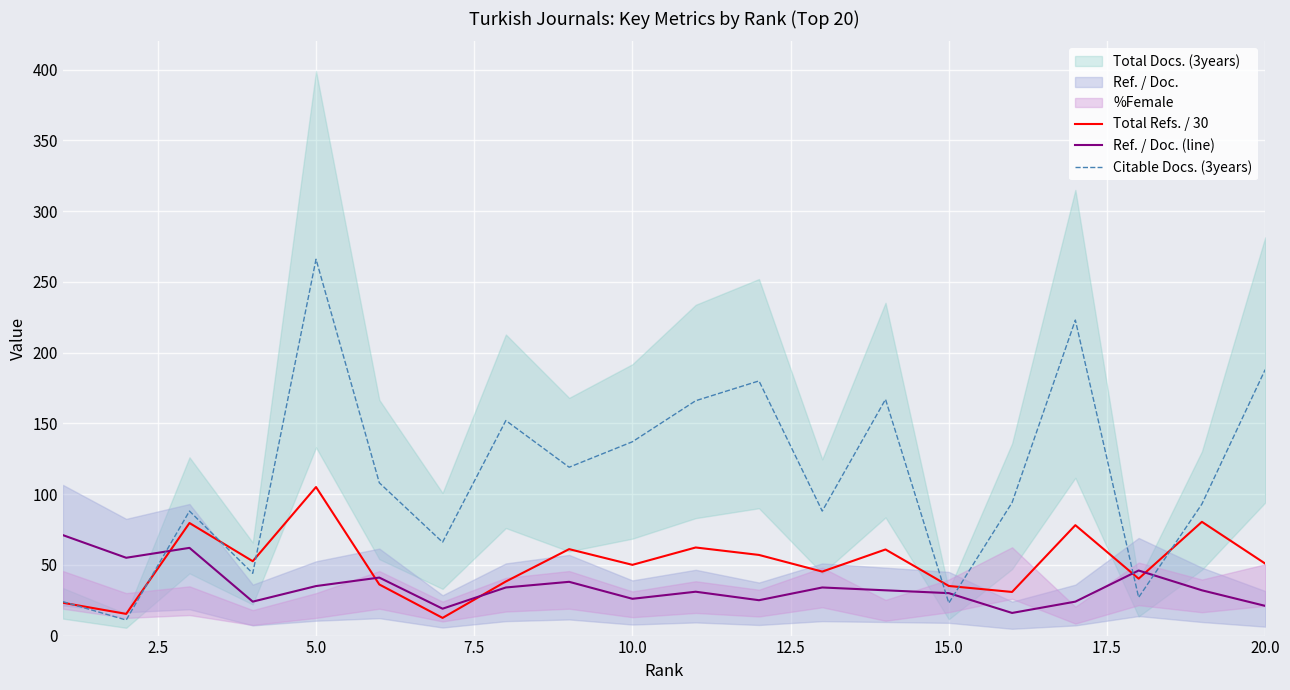

Is it true that Citable Docs. (3years) equals 188.0 at 20.0?

True